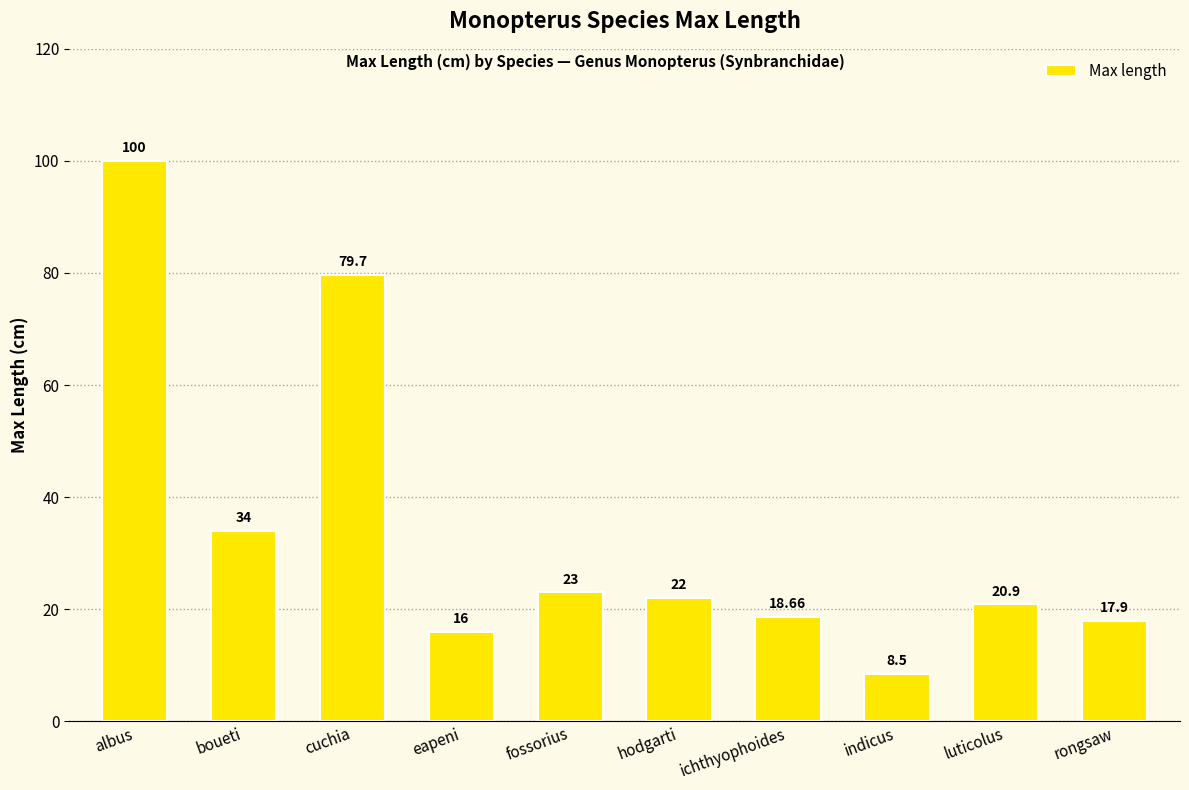

How many values are below 22?

5